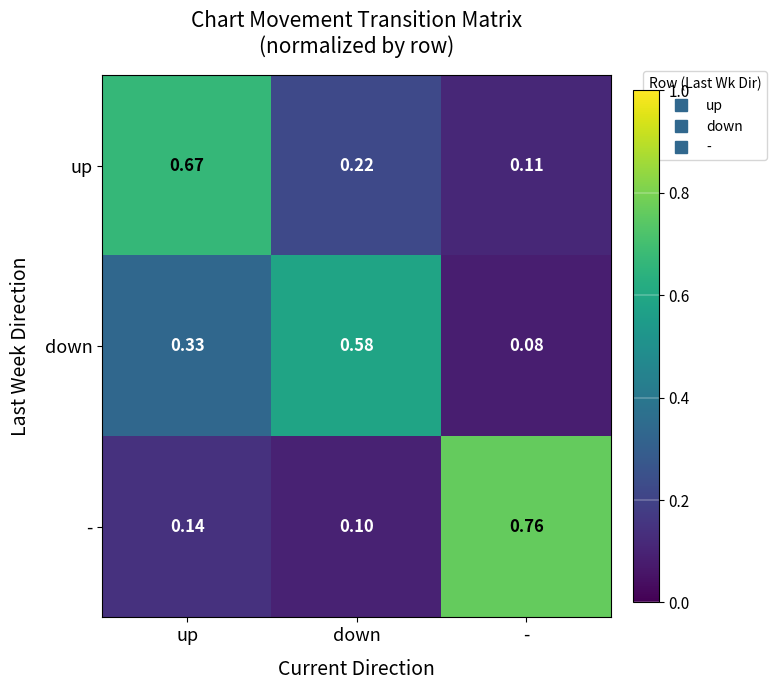

At which label does up reach its peak?

up